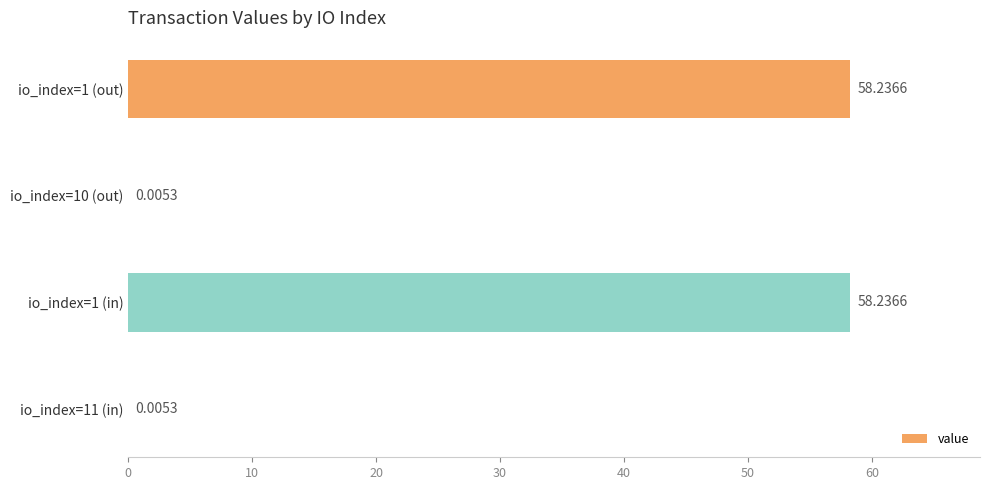

What is the sum of the values at io_index=1 (in) and io_index=10 (out)?

58.2